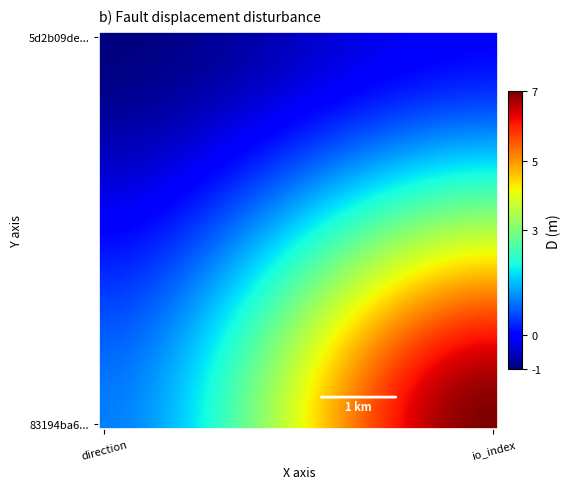

How many series are shown in this chart?

40